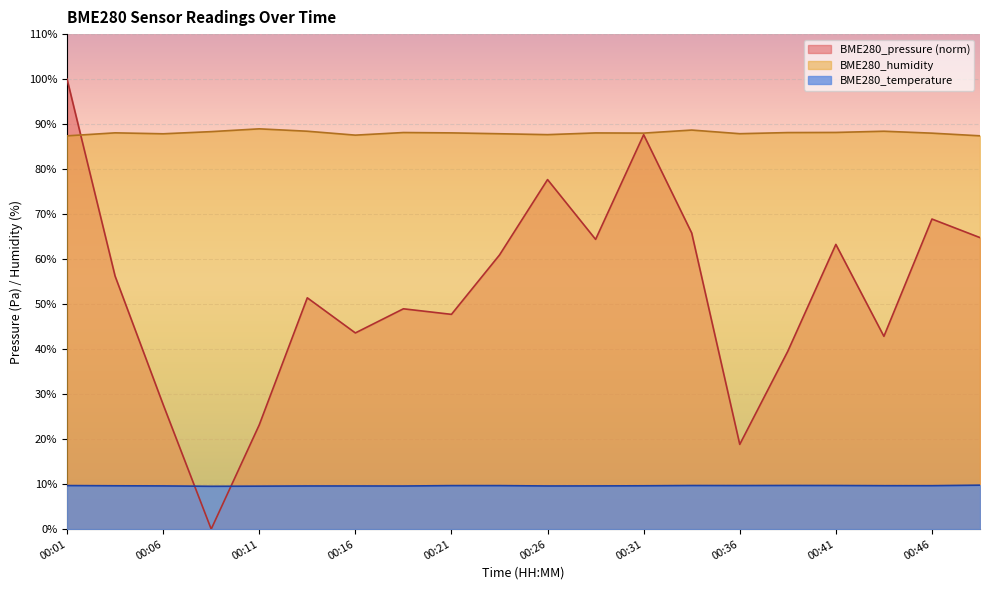

How many series are shown in this chart?

3